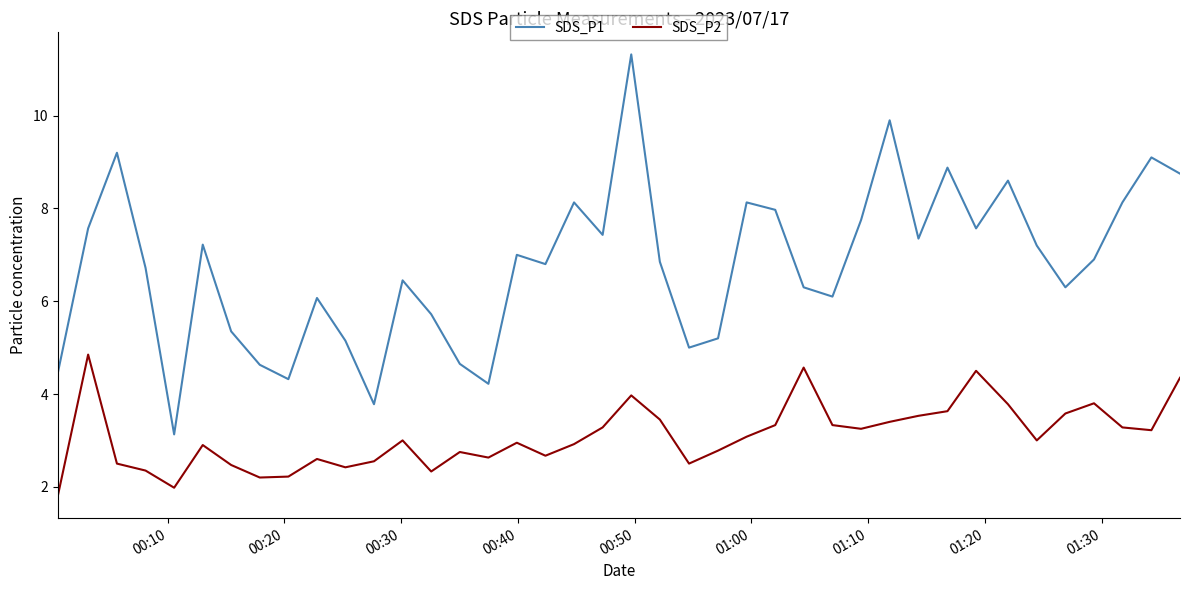

Rank the series by their maximum value, from highest to lowest.

SDS_P1, SDS_P2